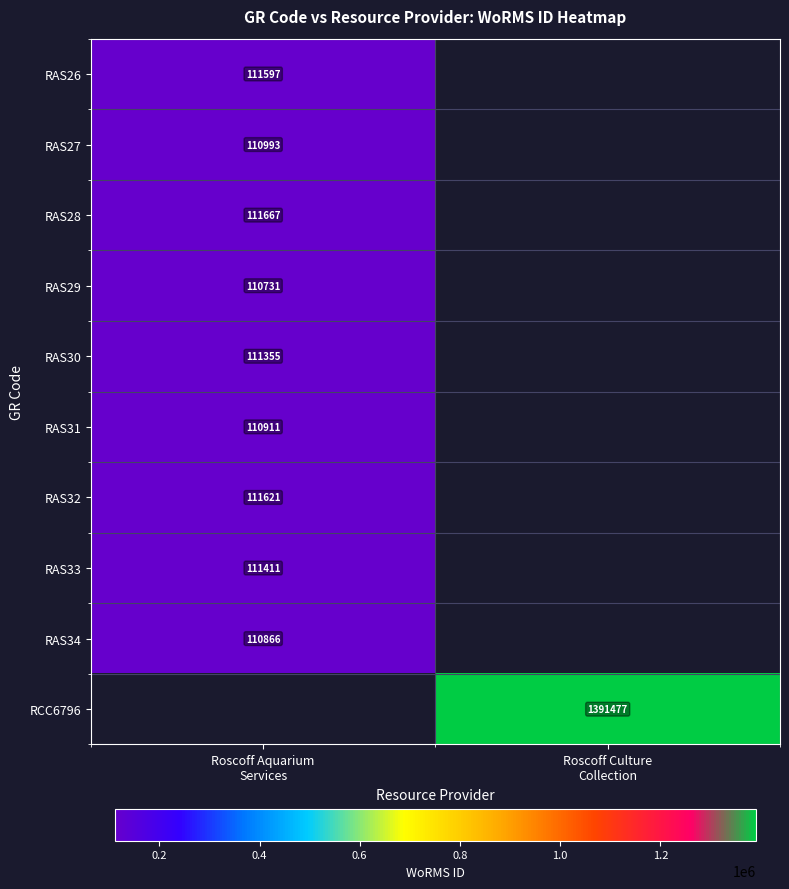

List the labels in order of RCC6796 value, smallest first.

Roscoff Aquarium Services, Roscoff Culture Collection